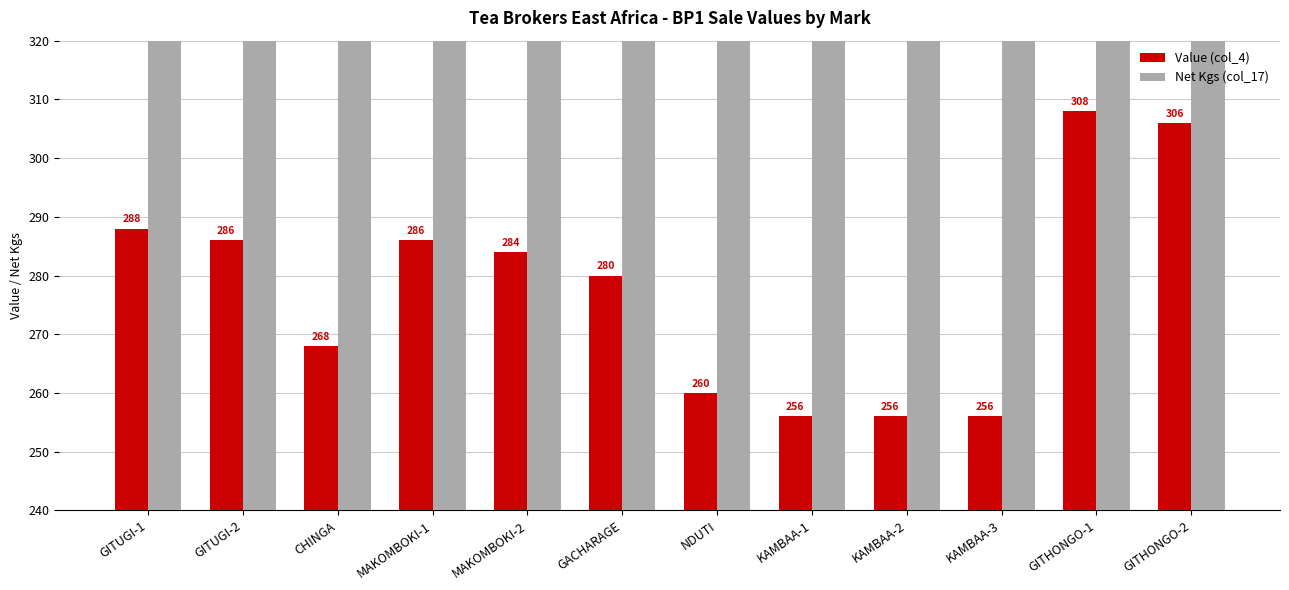

What is the sum of all Net Kgs (col_17) values?

29760